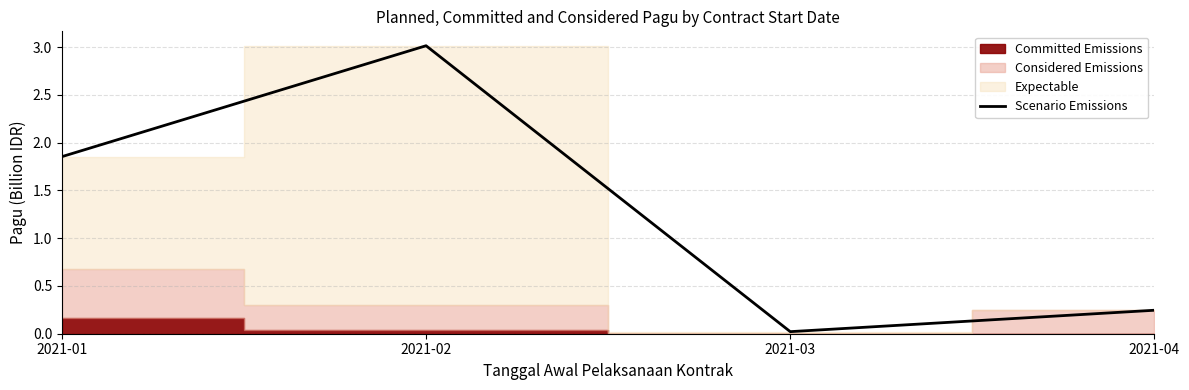

Does the chart display data point markers on the line(s)?

No